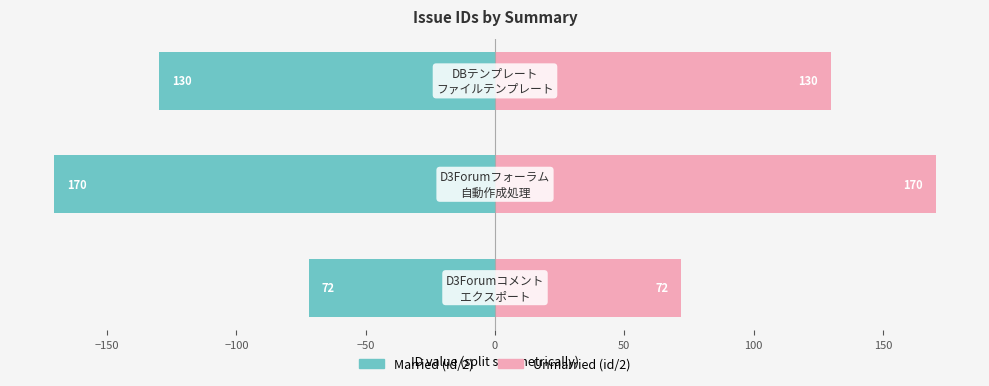

Rank the series by their maximum value, from lowest to highest.

Left (id/2), Right (id/2)